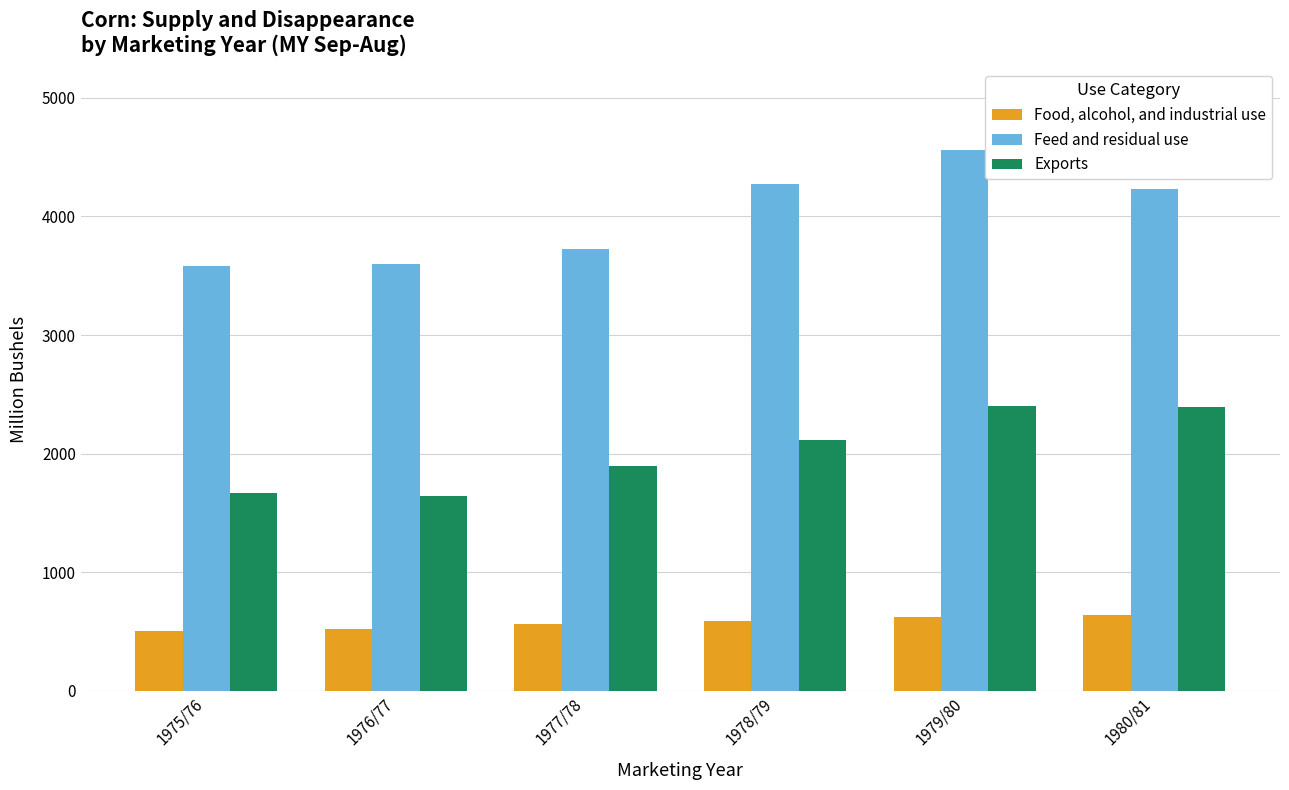

Rank the series by their maximum value, from highest to lowest.

Feed and residual use, Exports, Food, alcohol, and industrial use